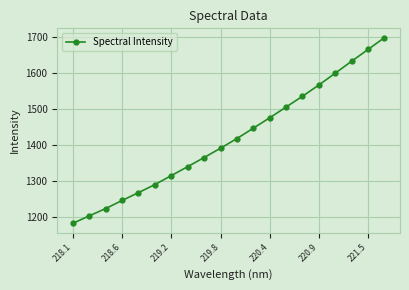

What is the smallest value displayed?

1181.2